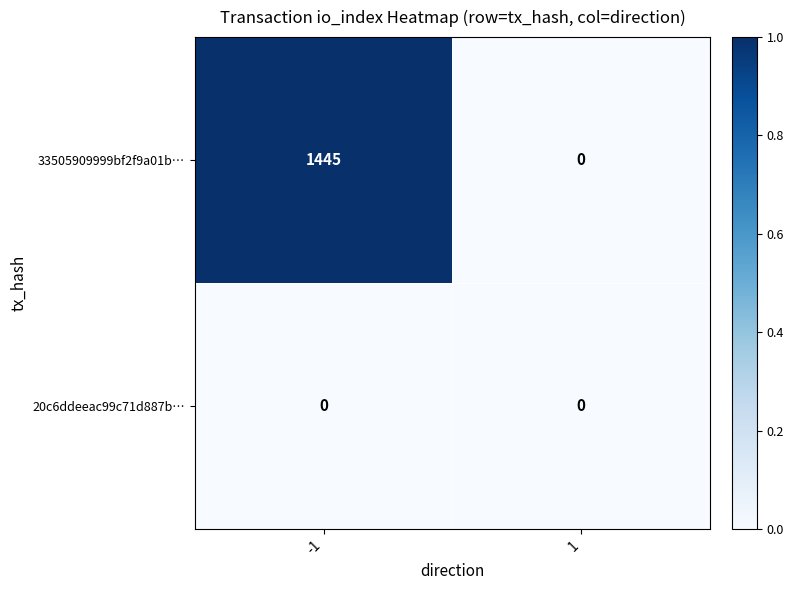

What is the difference between the highest and lowest values at -1?

1445